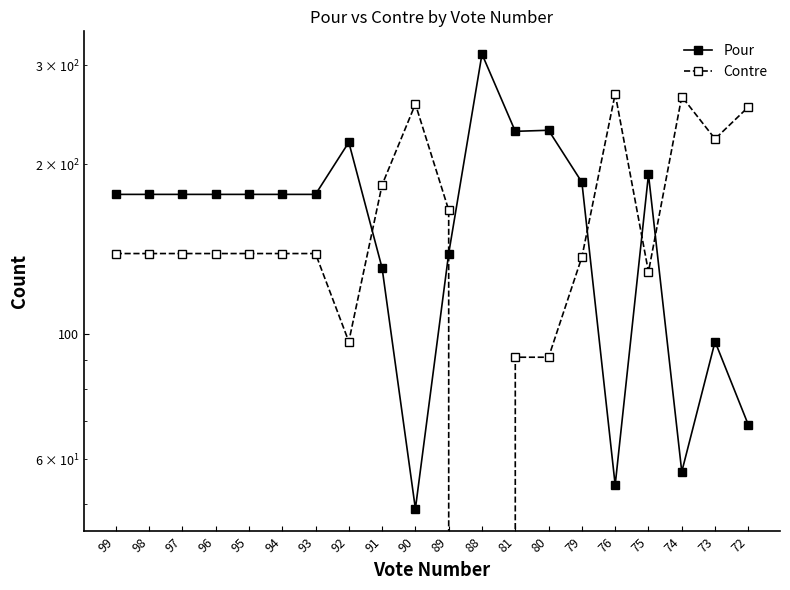

Reading right to left, what are all the values shown in this chart?

Pour: 72=69	73=97	74=57	75=192	76=54	79=186	80=230	81=229	88=314	89=139	90=49	91=131	92=219	93=177	94=177	95=177	96=177	97=177	98=177	99=177
Contre: 72=253	73=222	74=264	75=129	76=267	79=137	80=91	81=91	88=0	89=166	90=256	91=184	92=97	93=139	94=139	95=139	96=139	97=139	98=139	99=139